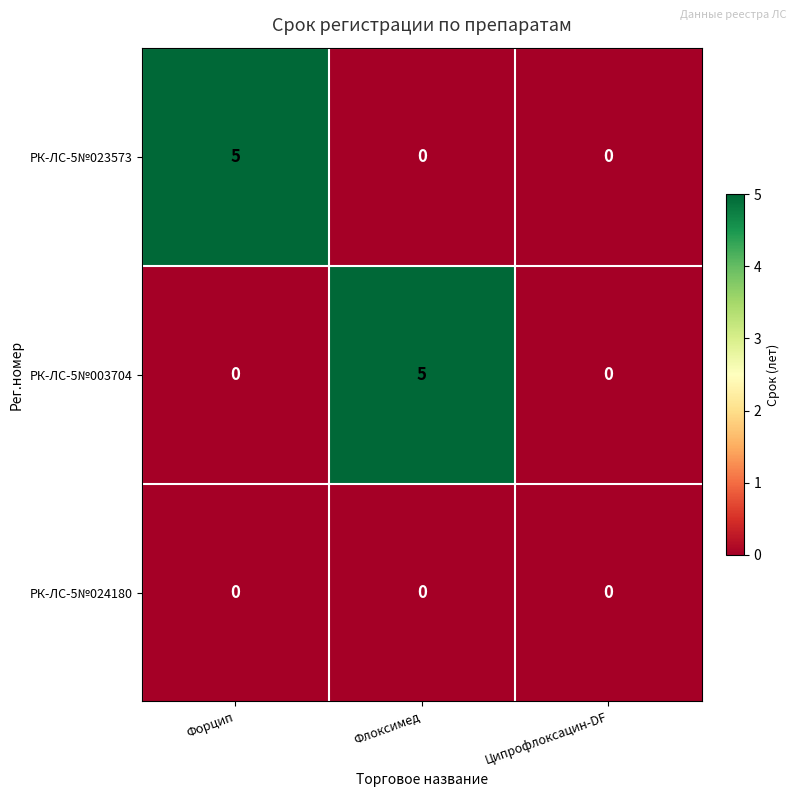

How many data points does each series have?

3